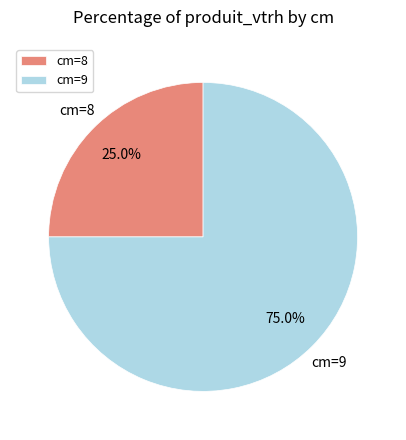

What percentage is NOT represented by cm=9?

25.0%